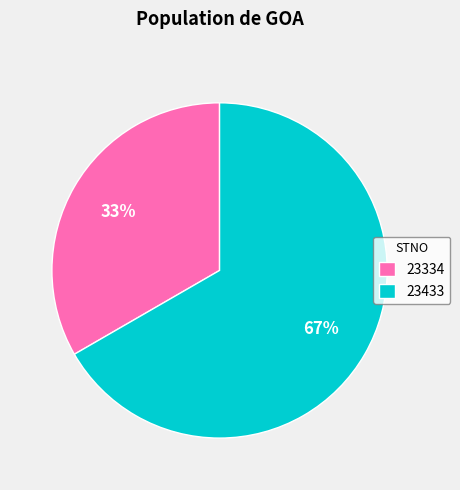

Combined, do 23433 and 23334 account for over 50%?

Yes